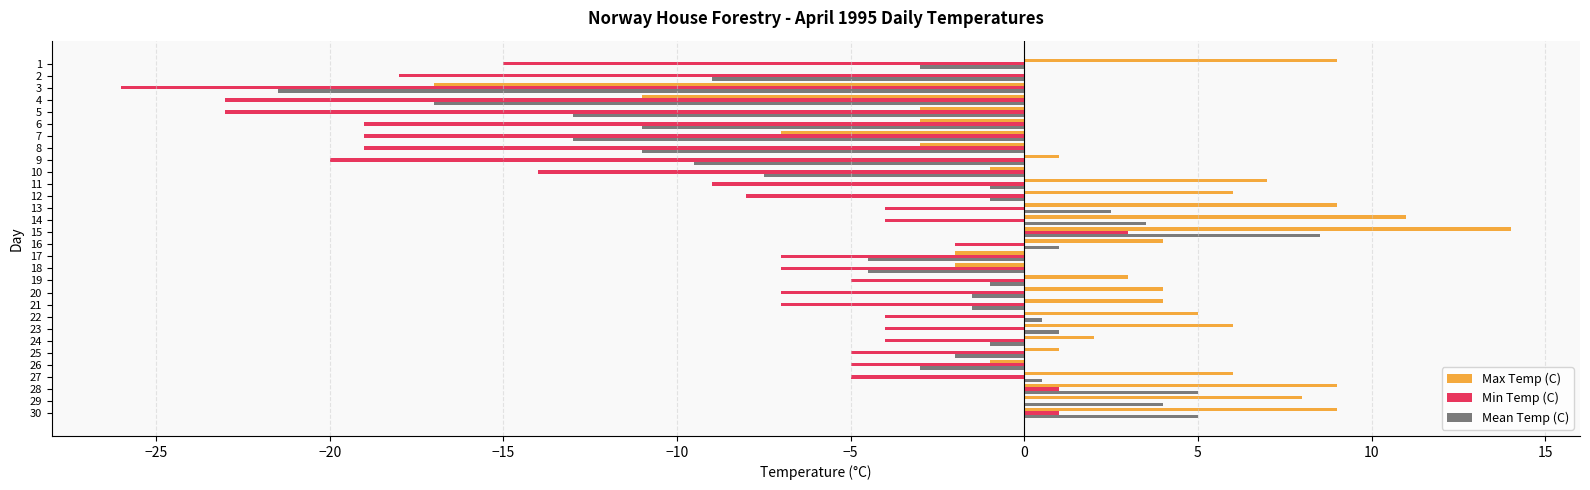

What is the sum of all Max Temp (C) values?

68.0